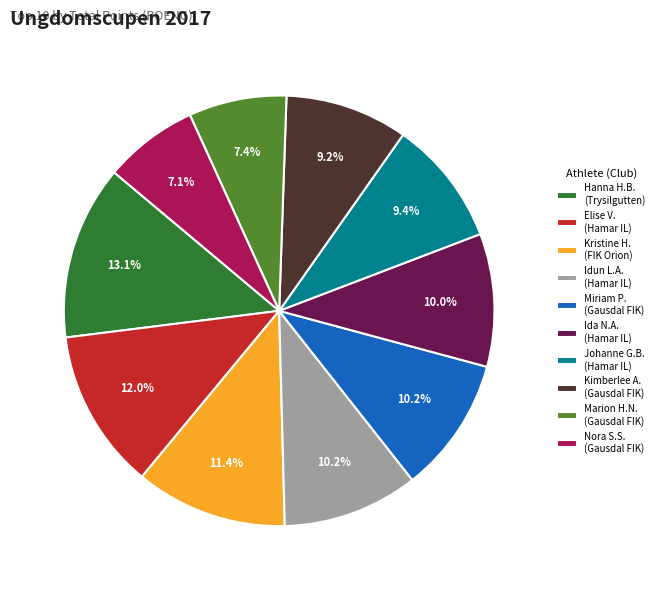

Is there any slice that represents more than half of the pie?

No